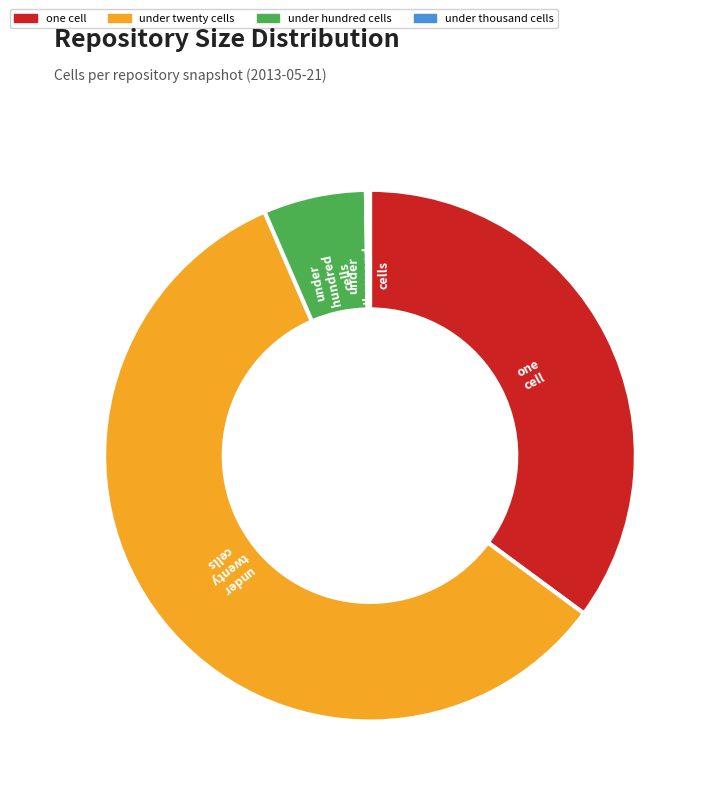

Is there a majority slice in this chart?

Yes